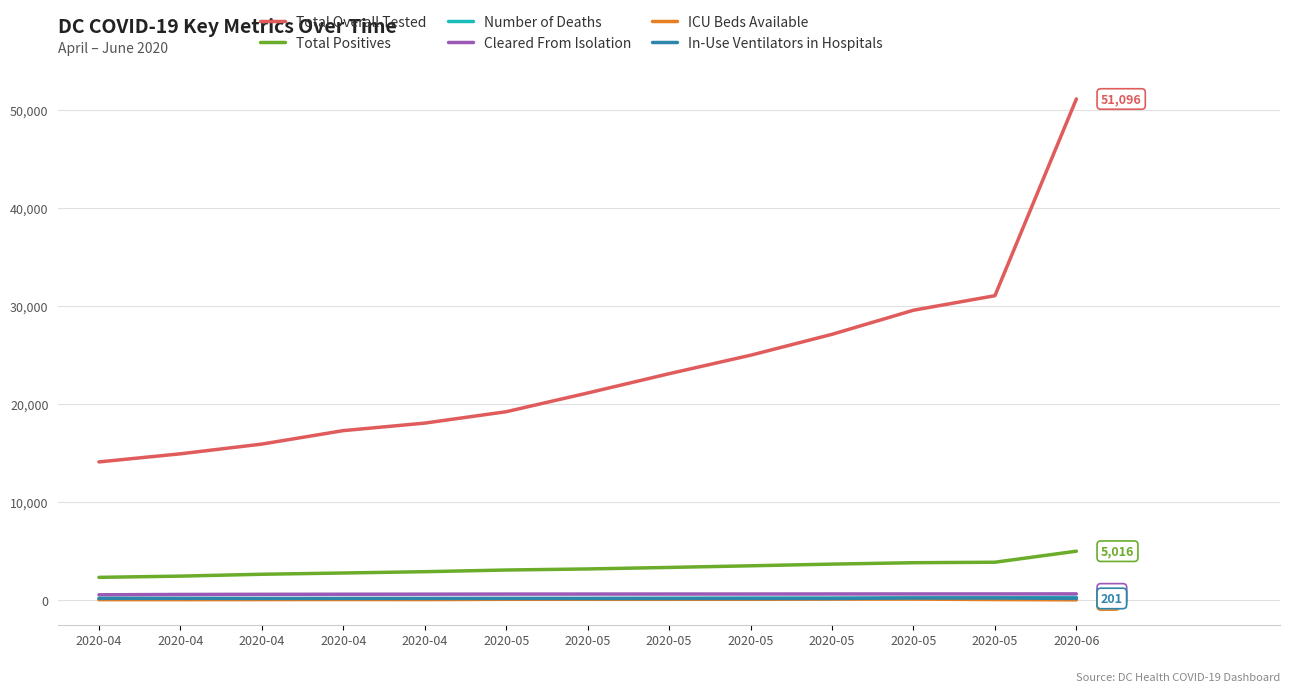

The Cleared From Isolation series shows 357 at 2020-04. True or false?

False